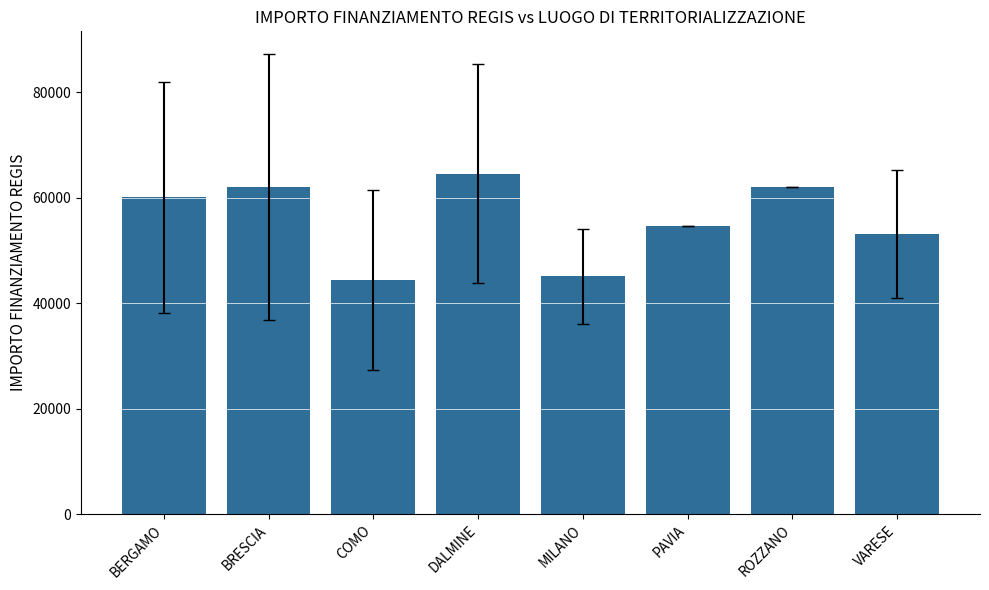

The chart shows a value of 34240.2 at PAVIA. True or false?

False